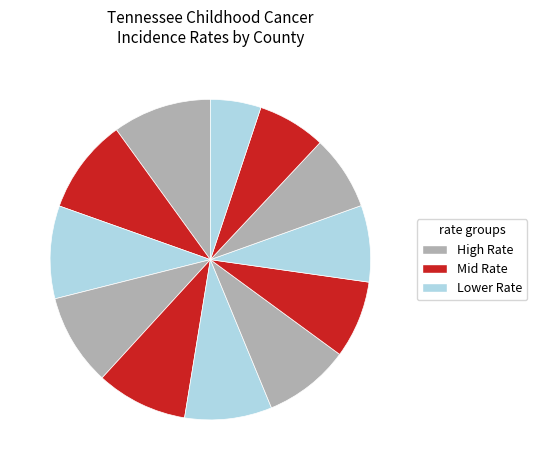

Count the number of slices in the pie.

12